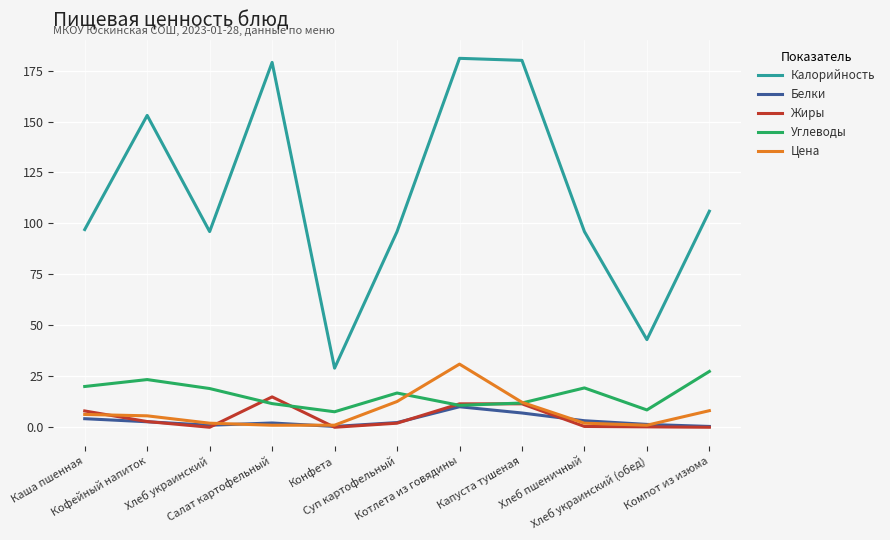

What is the spread (max minus min) of values at Хлеб пшеничный?

95.6